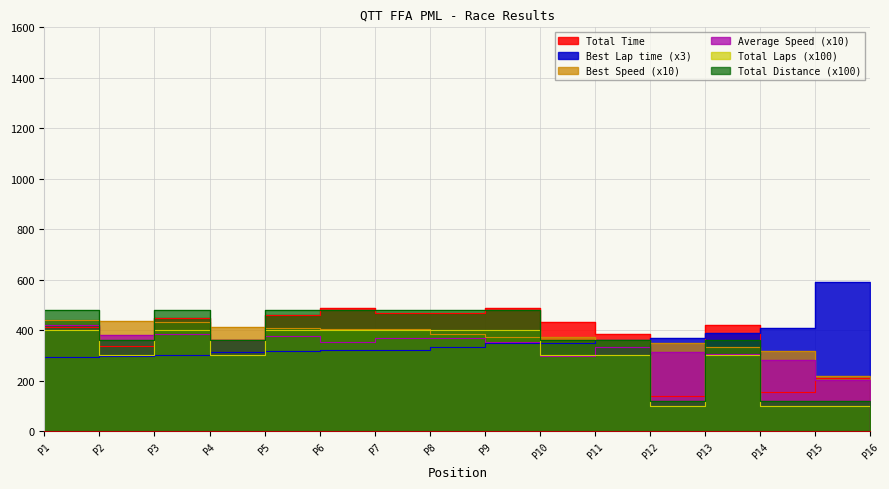

How many interior local peaks does the Total Laps series have?

2